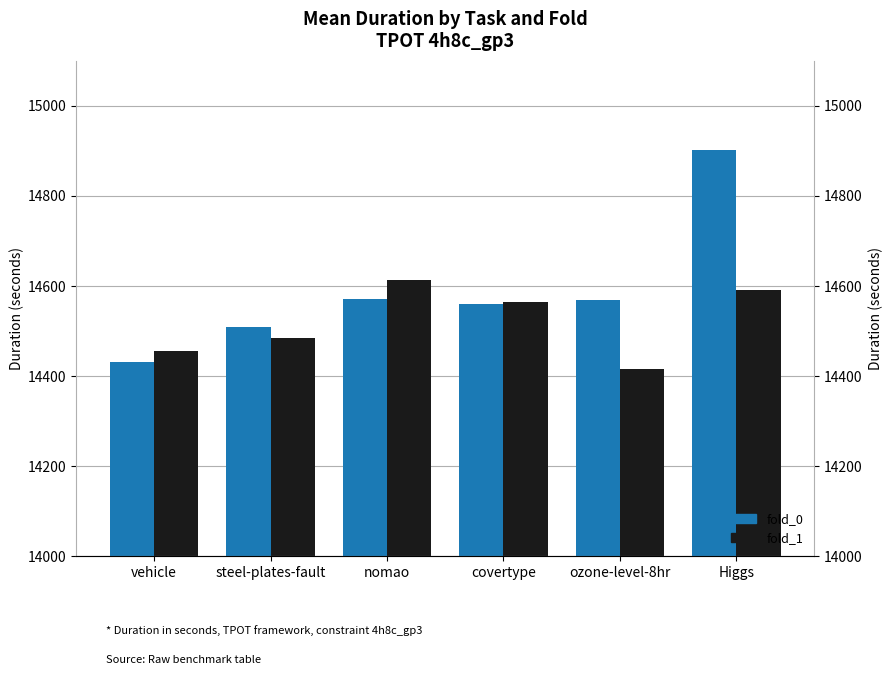

Which category has the lowest value in the fold_0 series?

vehicle